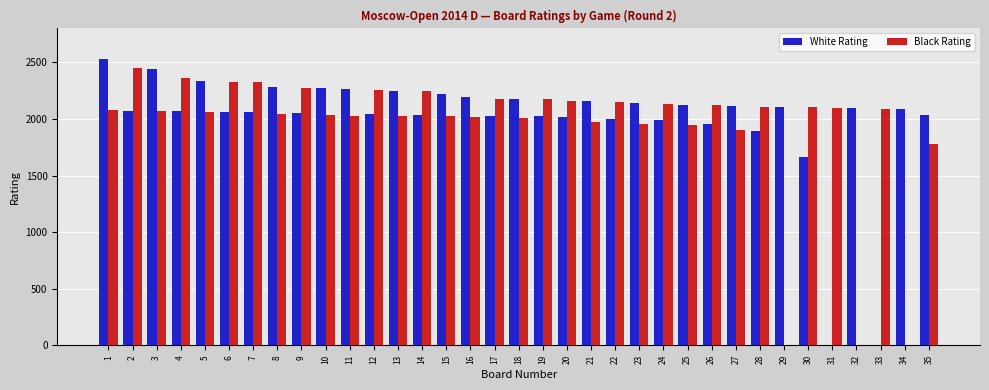

The value of Black Rating at 23 is 704. True or false?

False